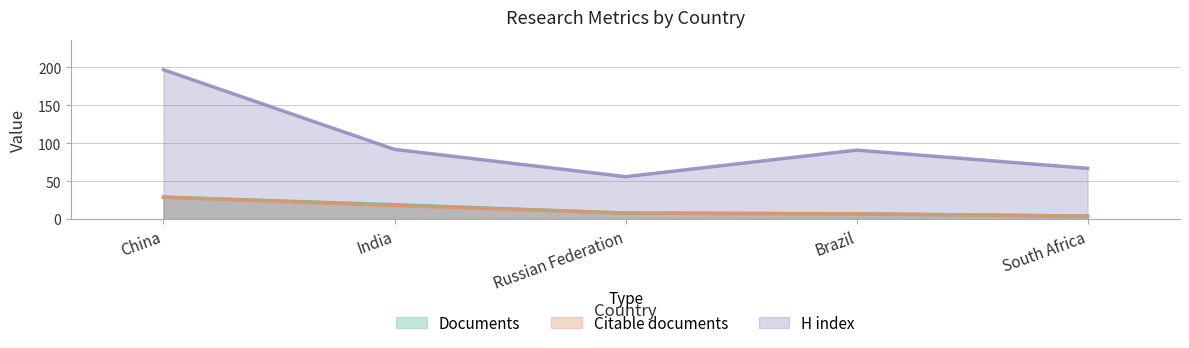

What is the value of the H index point at the 3rd from the left?

56